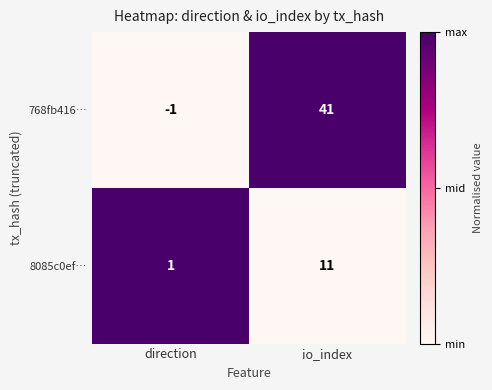

At which category is the sum across all series the highest?

io_index